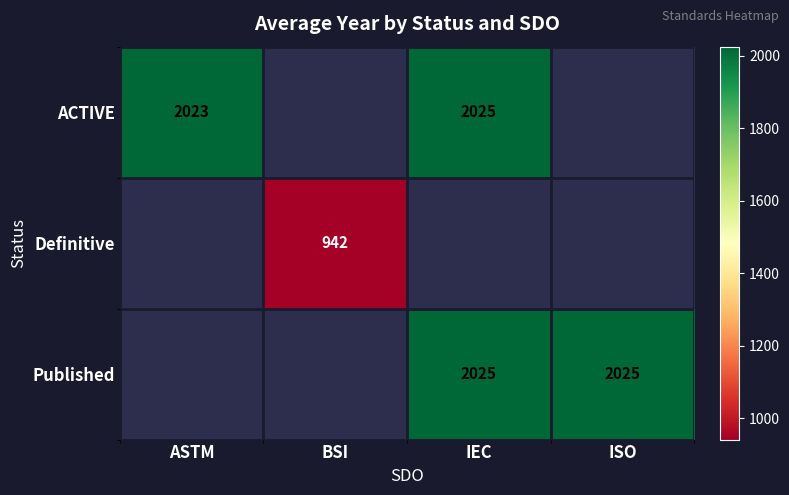

List the series in order of their peak value, highest first.

ACTIVE, Definitive, Published